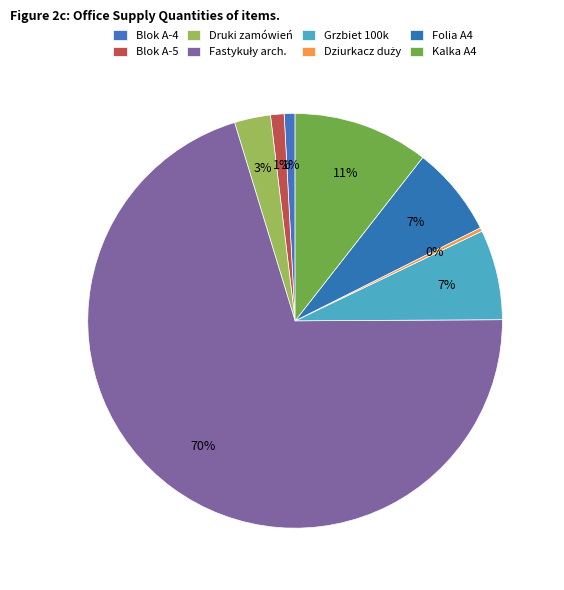

How many segments does this pie chart have?

8